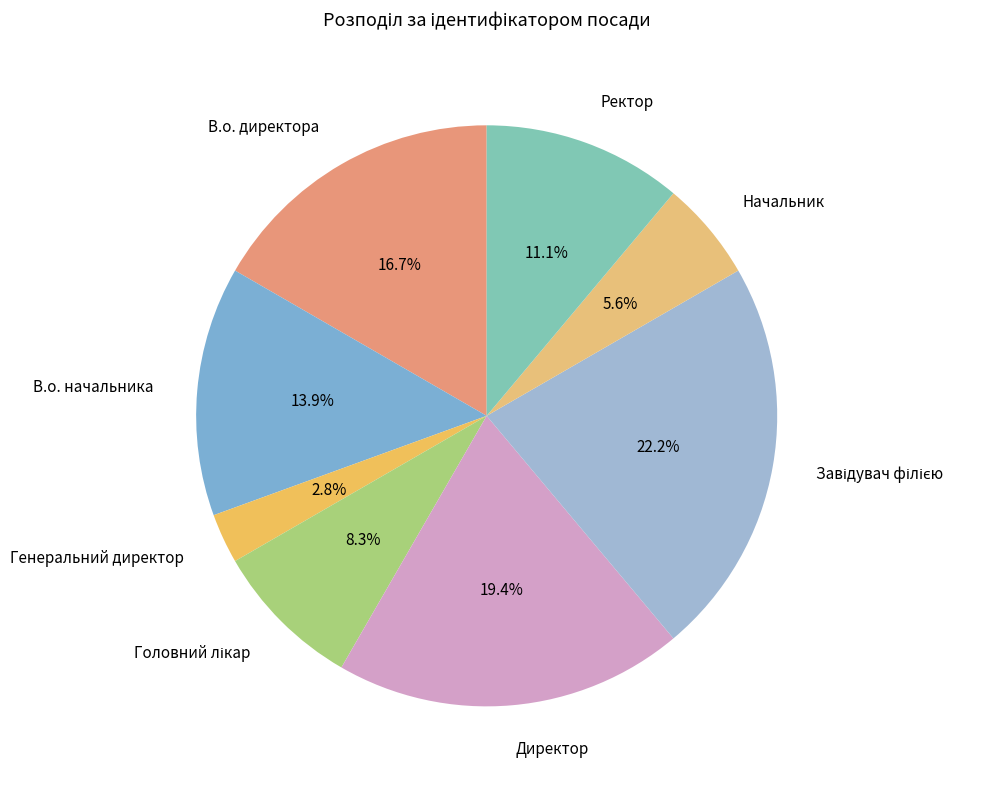

Count the number of slices in the pie.

8